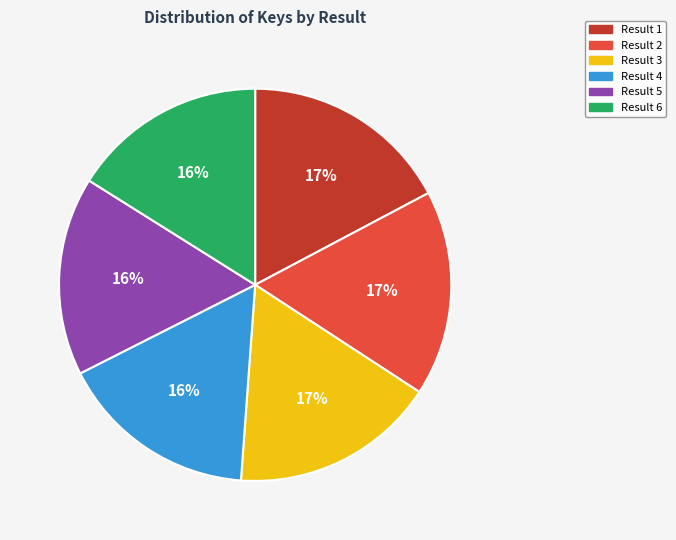

Count the number of slices in the pie.

6